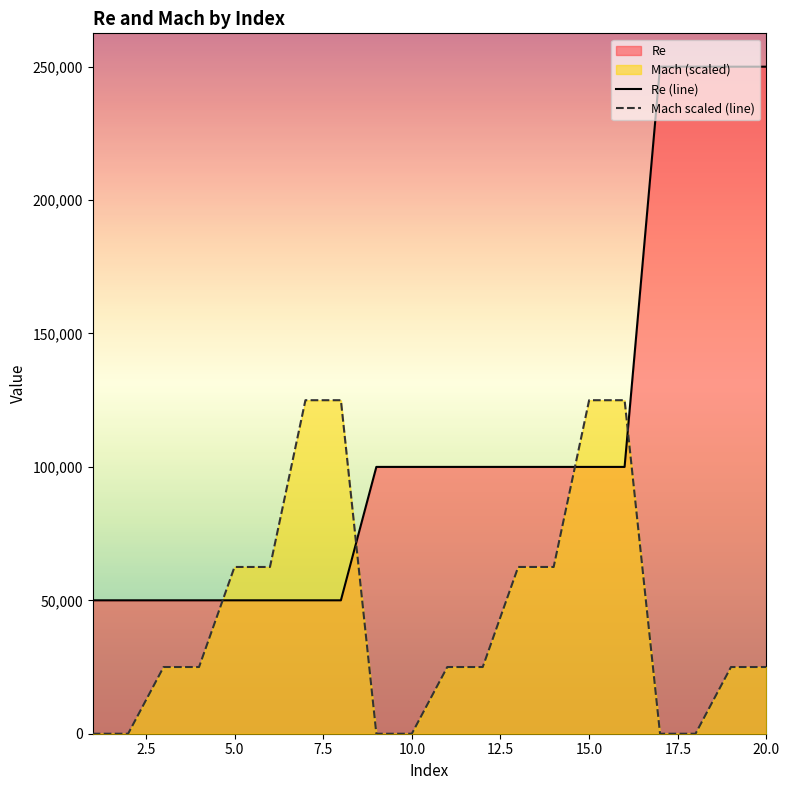

Reading left to right, transcribe all the data shown in this chart.

Re (line): 50000	50000	50000	50000	50000	50000	50000	50000	100000	100000	100000	100000	100000	100000	100000	100000	250000	250000	250000	250000
Mach scaled (line): 0	0	25000	25000	62500	62500	125000	125000	0	0	25000	25000	62500	62500	125000	125000	0	0	25000	25000